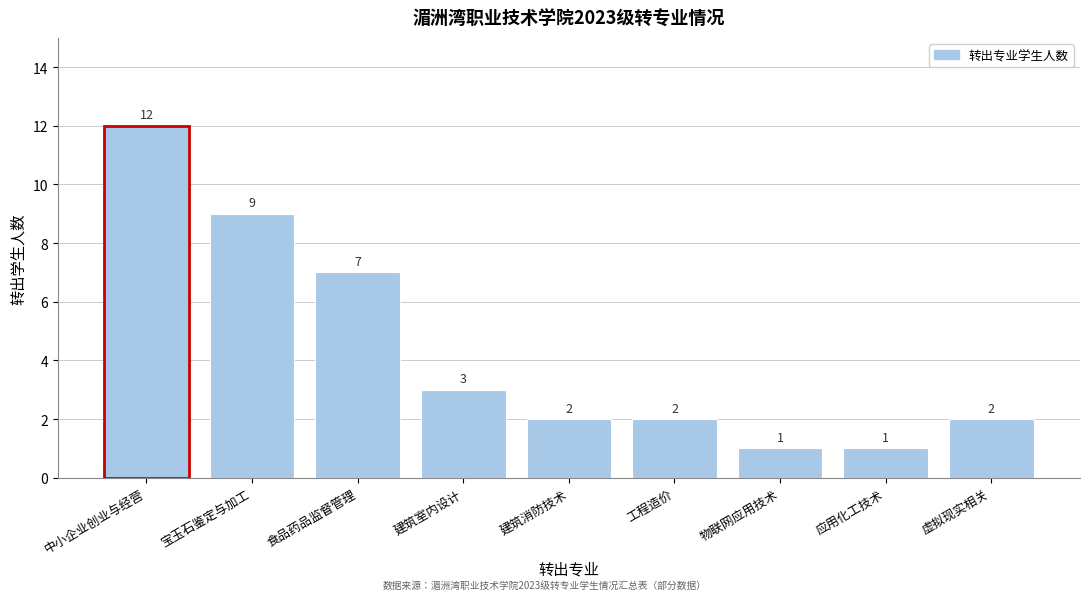

Reading right to left, list all the values displayed in this chart.

2	1	1	2	2	3	7	9	12